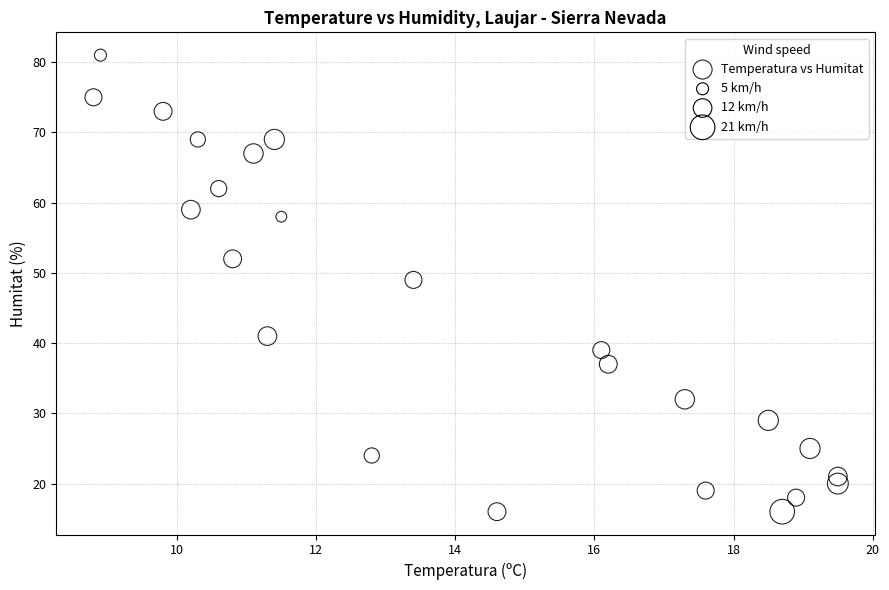

What is the range of Y values (max minus min)?

65